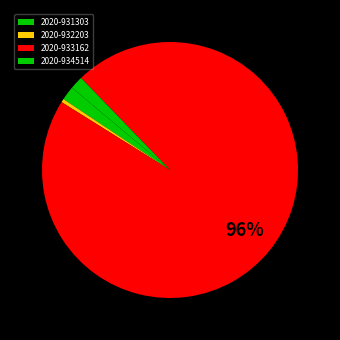

How many slices are in this pie chart?

4